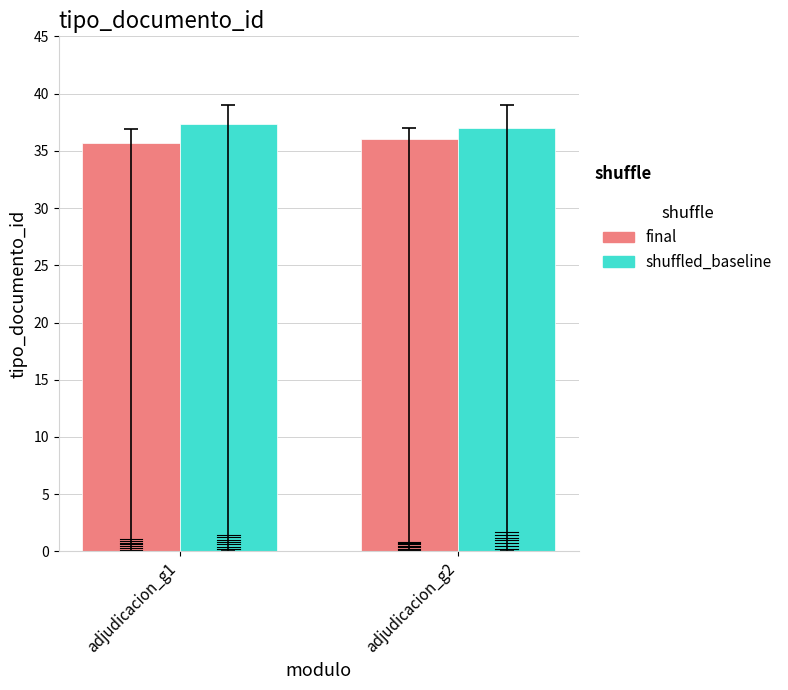

What is the value of the final bar at the 2nd from the left?

36.0